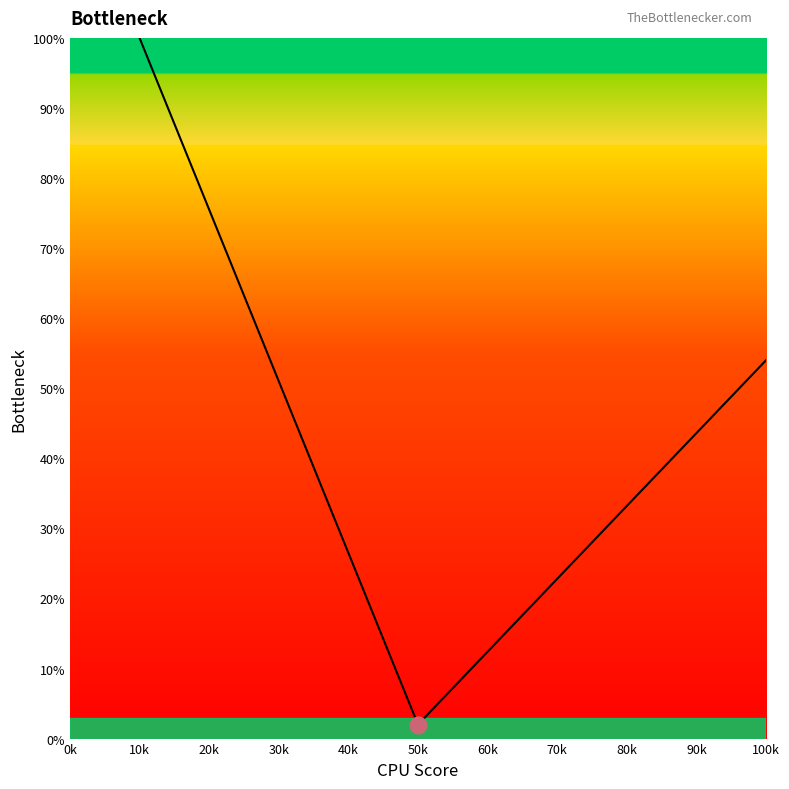

What is the sum of the values at 40k and 80k?

59.7